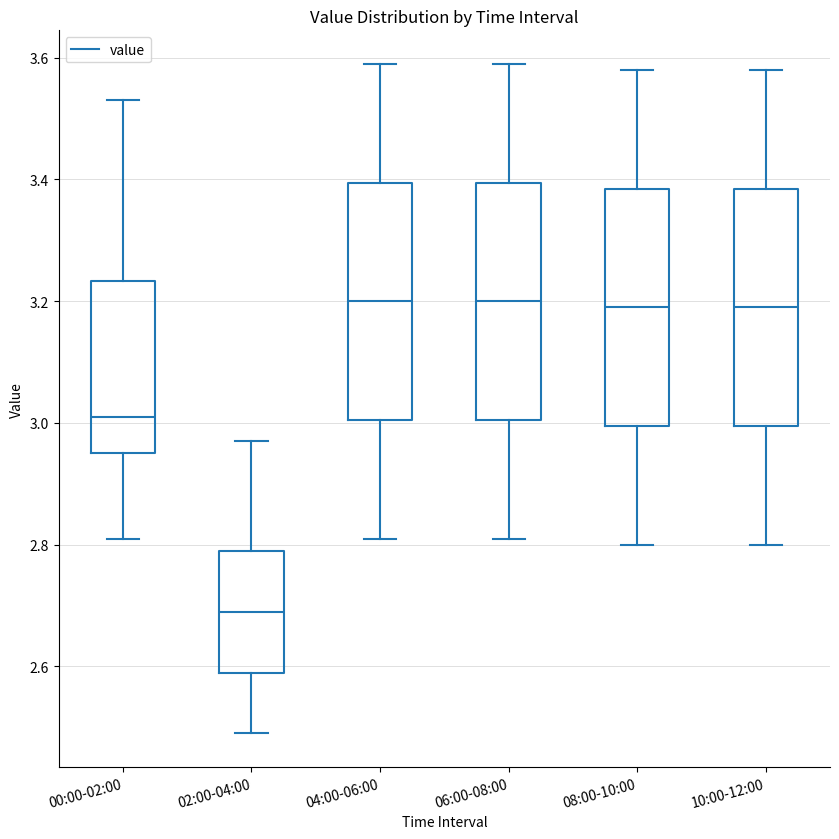

Reading left to right, read every box against the y-axis: the position of its median line, the range the box covers, and the ends of its whiskers. The values are not printed on the chart, so give them approximately, as read against the axis.

00:00-02:00: median 3.02, box 2.96 to 3.24, whiskers 2.82 to 3.54
02:00-04:00: median 2.70, box 2.60 to 2.80, whiskers 2.50 to 2.98
04:00-06:00: median 3.20, box 3.00 to 3.40, whiskers 2.82 to 3.60
06:00-08:00: median 3.20, box 3.00 to 3.40, whiskers 2.82 to 3.60
08:00-10:00: median 3.20, box 3.00 to 3.38, whiskers 2.80 to 3.58
10:00-12:00: median 3.20, box 3.00 to 3.38, whiskers 2.80 to 3.58